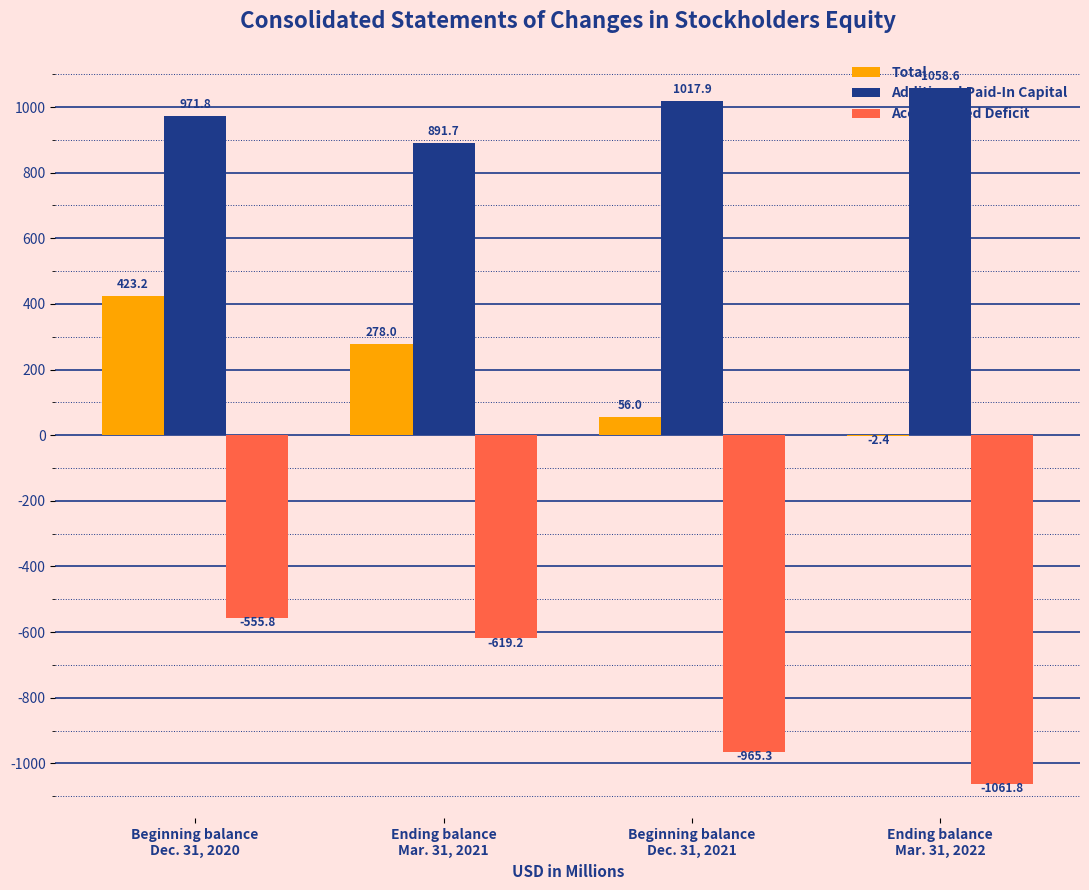

Which series has the largest total across all categories?

Additional Paid-In Capital